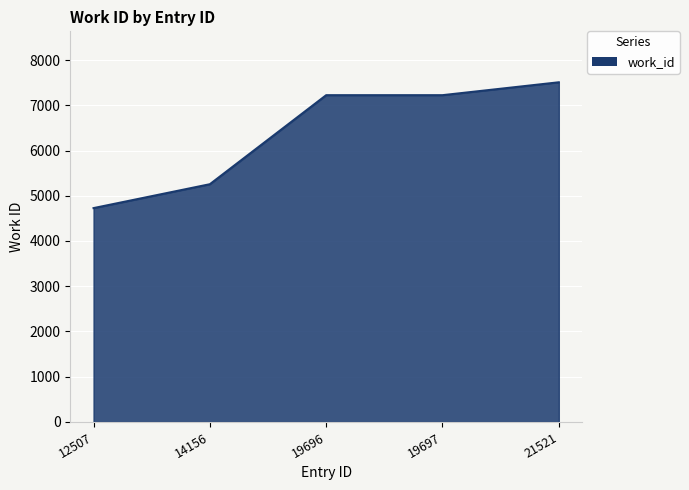

Reading right to left, extract all data points from this chart.

7508	7223	7223	5255	4727